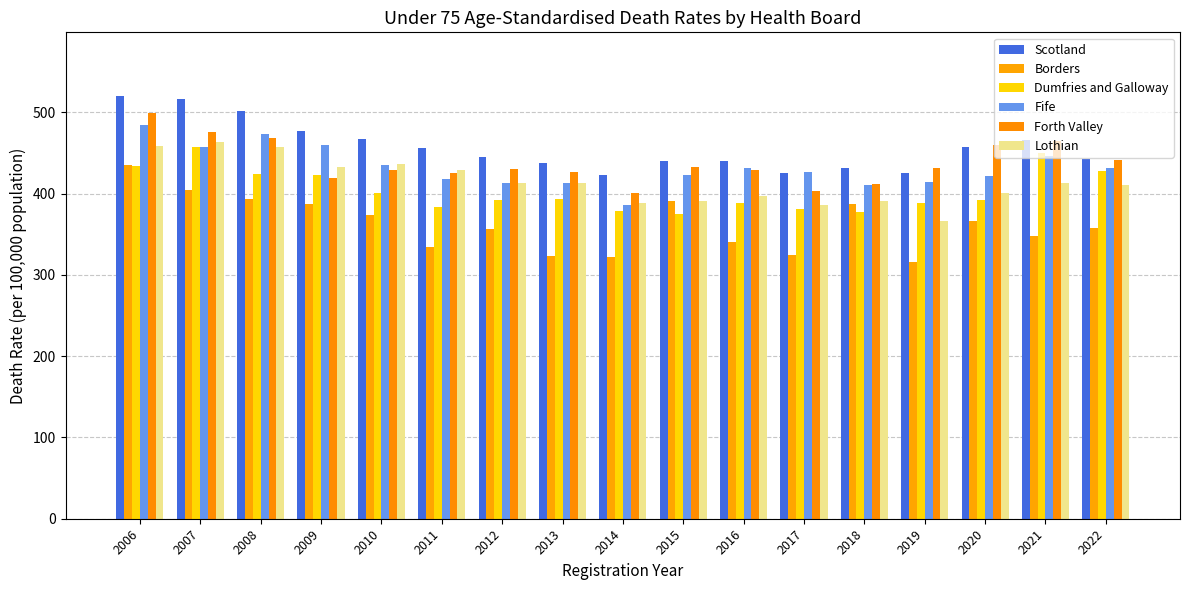

Rank the series at 2014 from highest to lowest value.

Scotland, Forth Valley, Lothian, Fife, Dumfries and Galloway, Borders